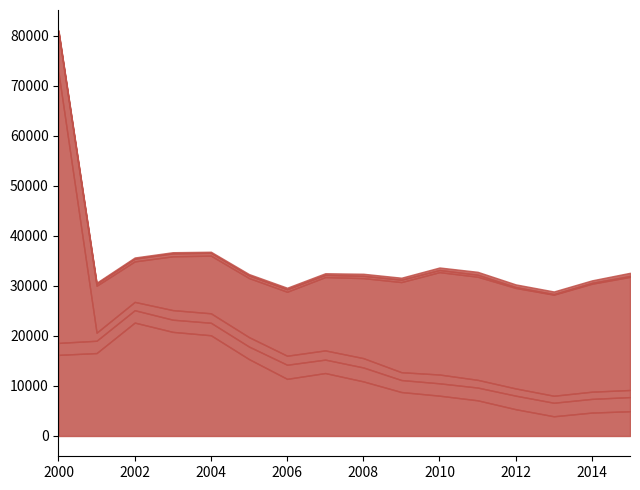

At which category does Benalmadena reach its first local peak?

2003